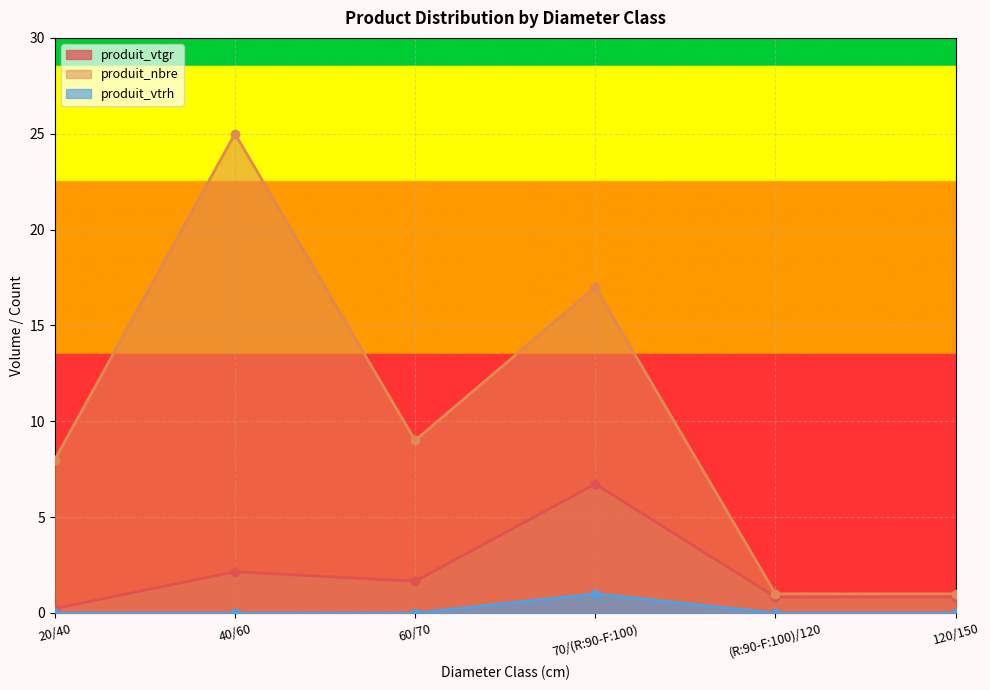

How many lines are shown in the chart?

3